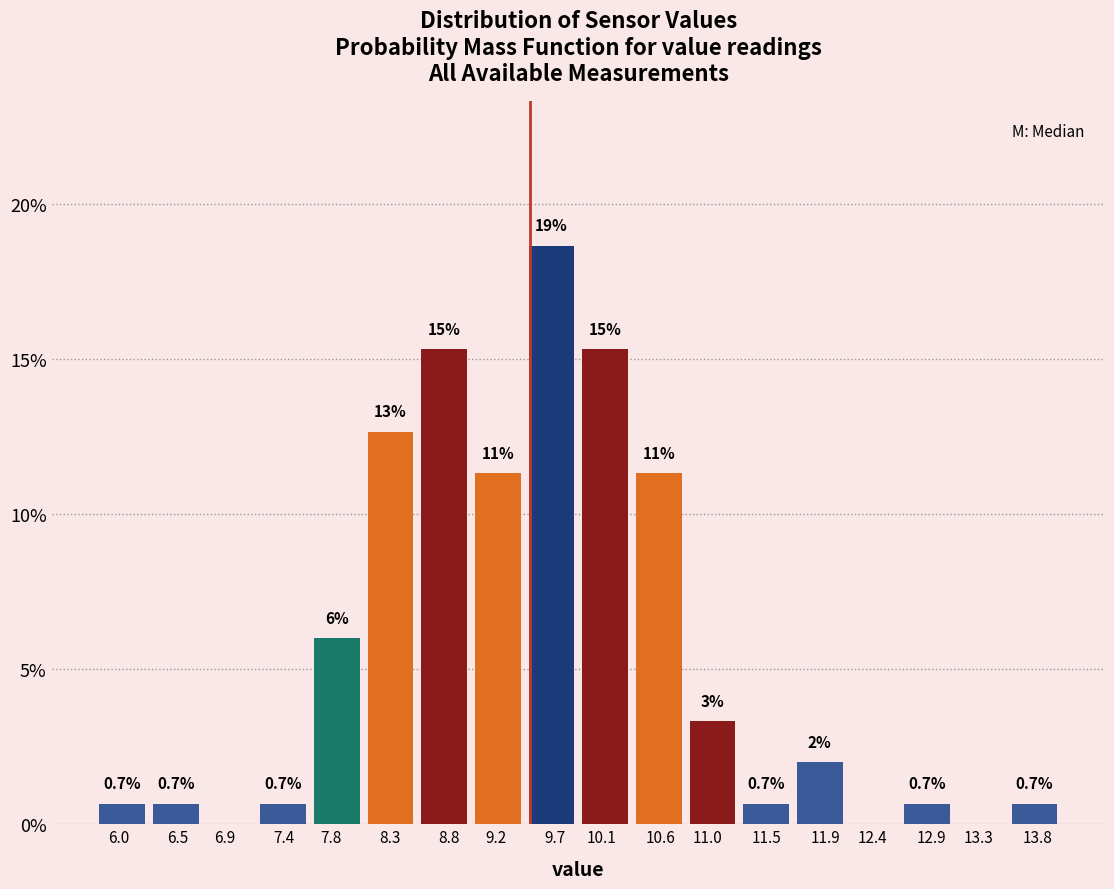

What is the maximum value shown in the chart?

18.7